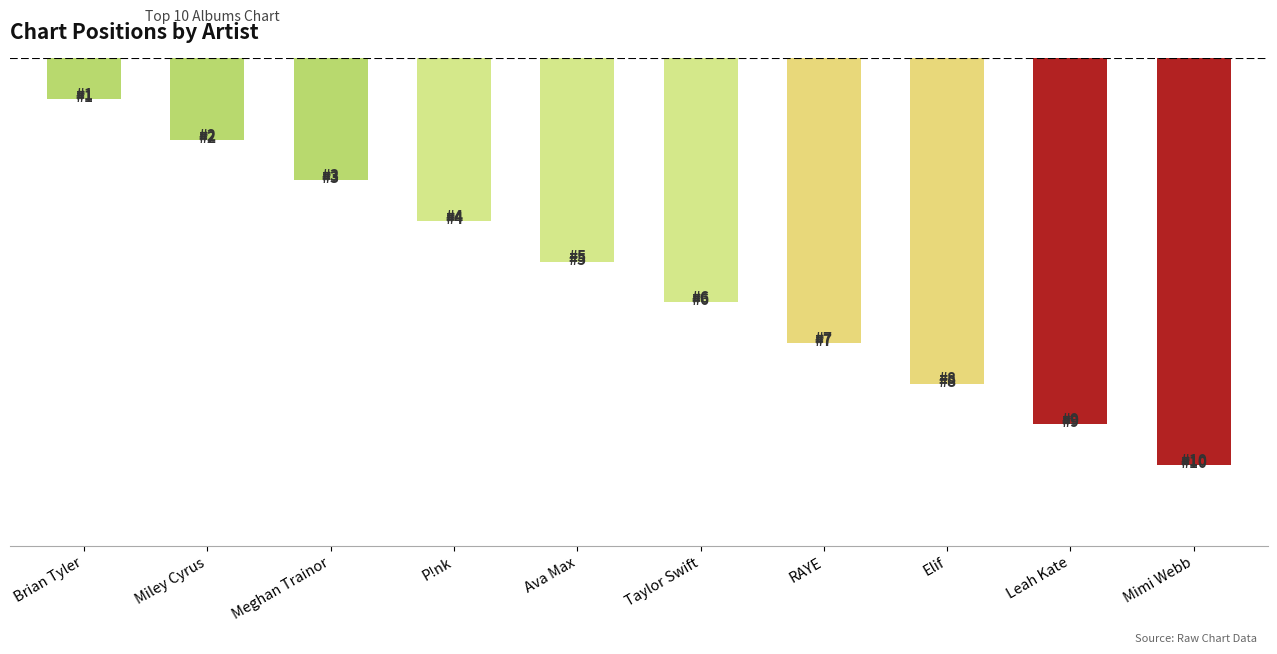

Reading left to right, transcribe all the data shown in this chart.

1	2	3	4	5	6	7	8	9	10